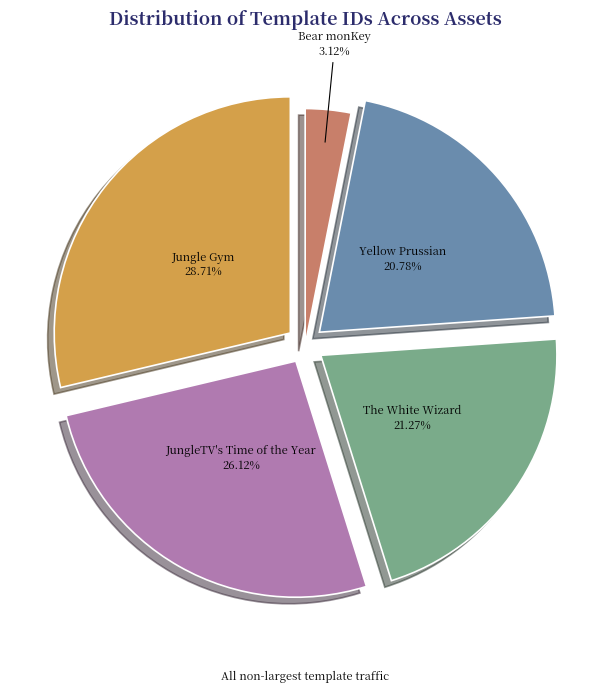

To the nearest percent, what portion does Bear monKey represent?

3%